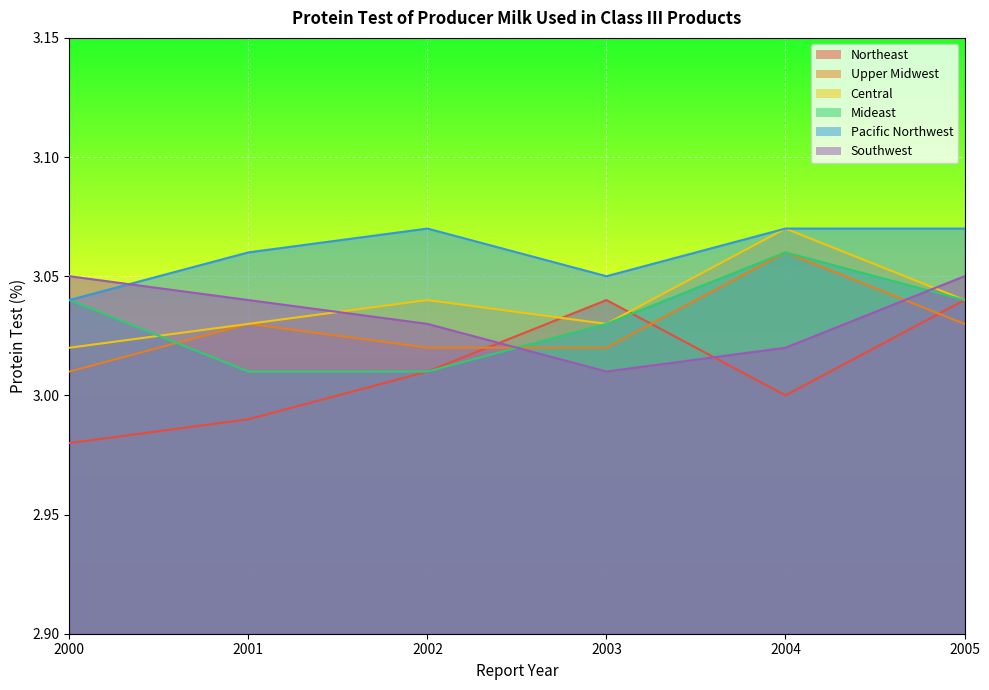

How many lines are shown in the chart?

6